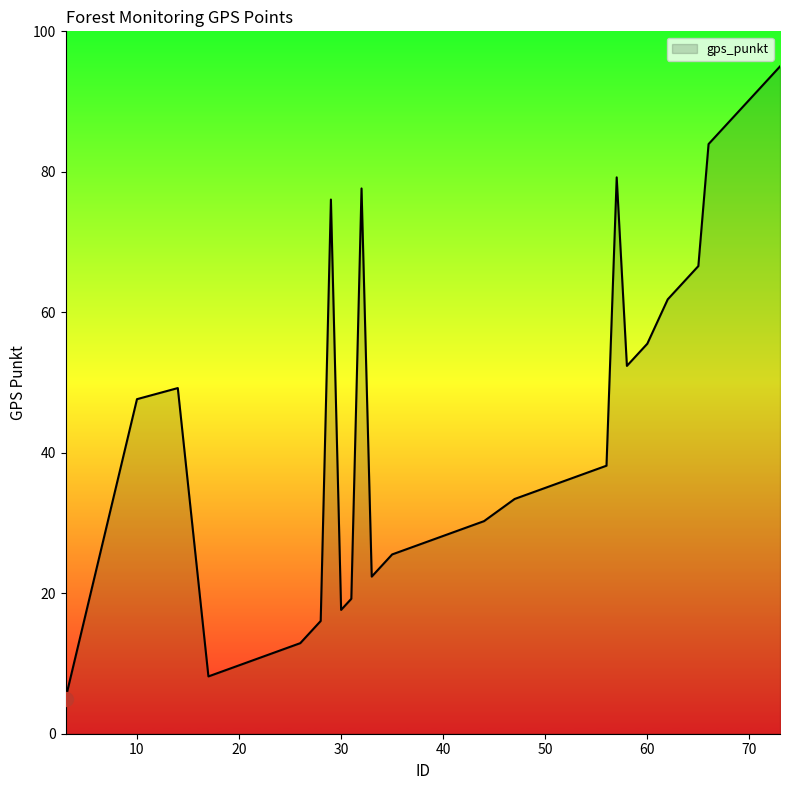

What is the difference between the maximum and minimum values?

90.0